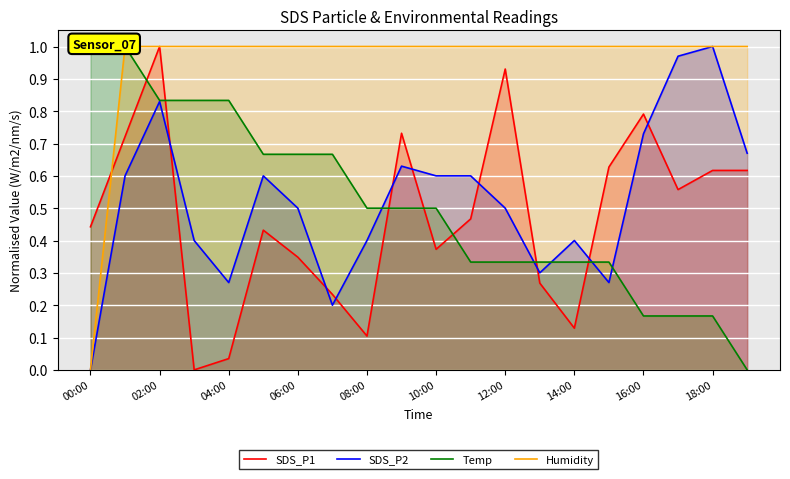

Which series has the largest total across all categories?

Humidity